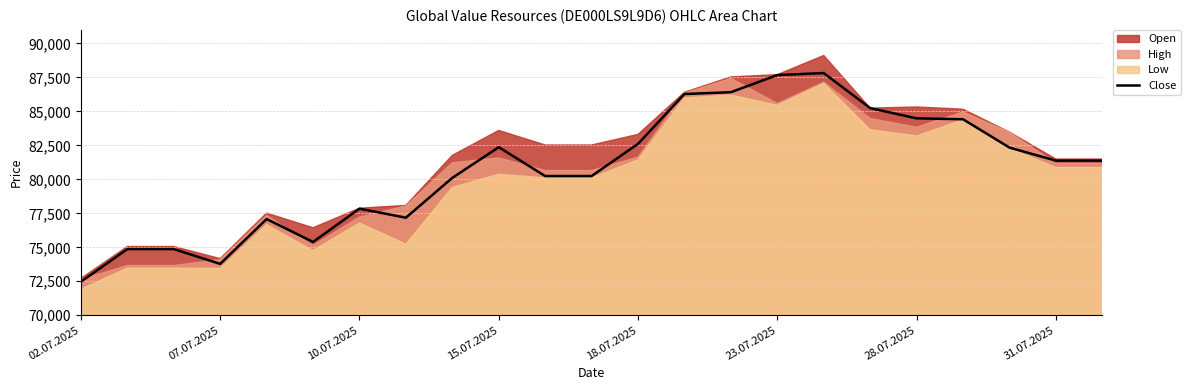

True or false: Close has a value of 22377 at 07.07.2025.

False